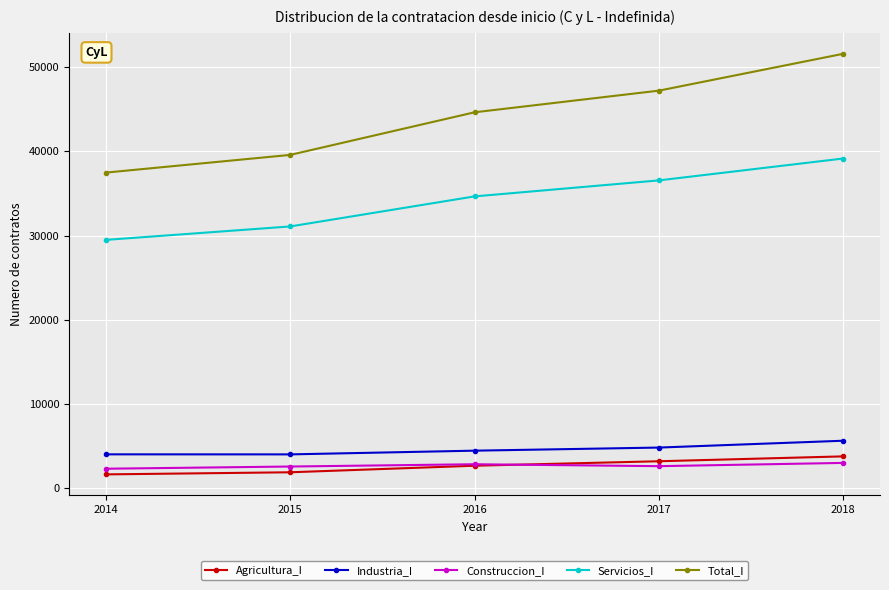

What is the average value of the Industria_I series?

4596